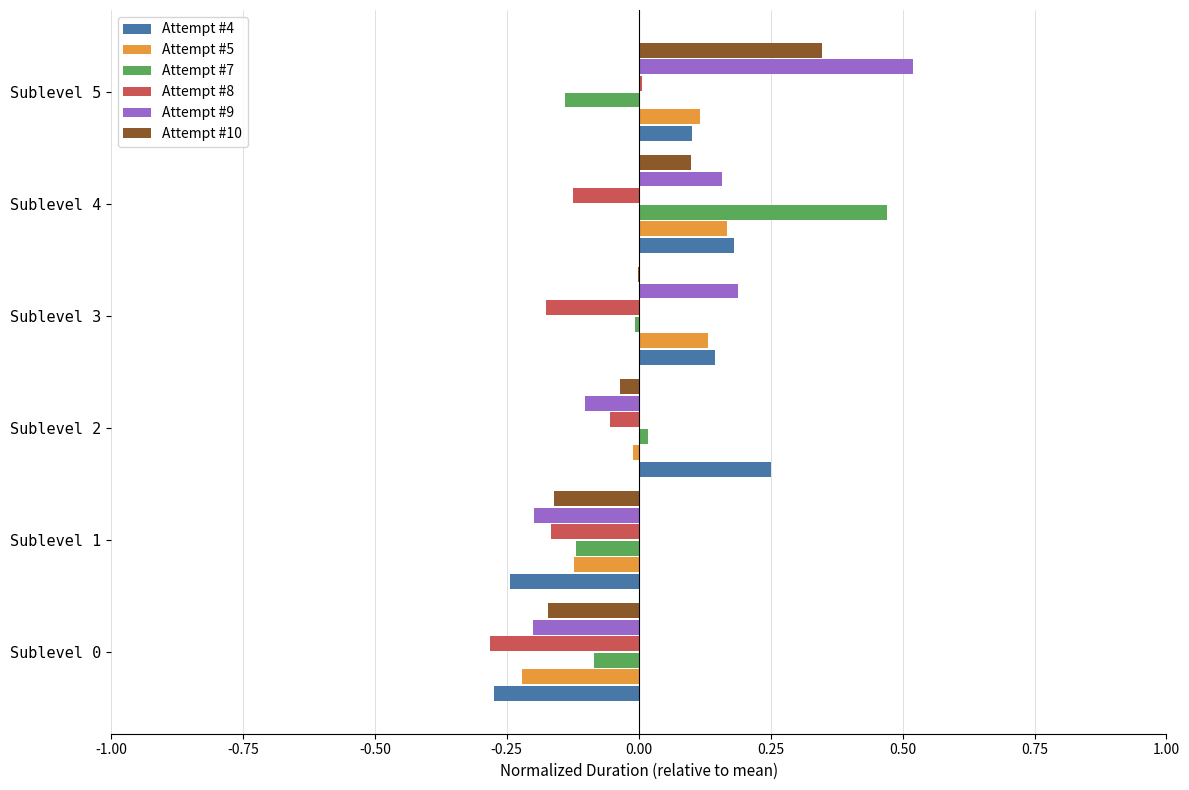

Which category has the highest value in the Attempt #10 series?

Sublevel 5